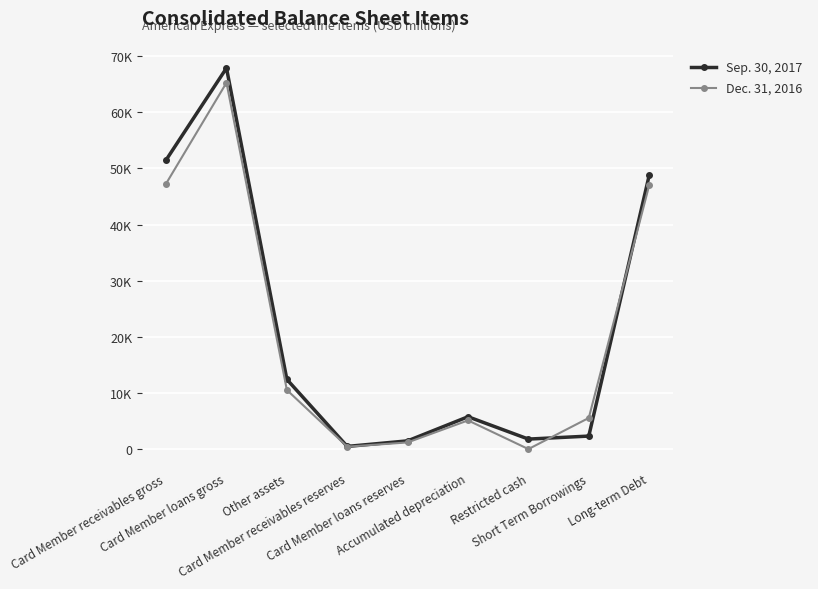

What is the greatest value displayed?

67878